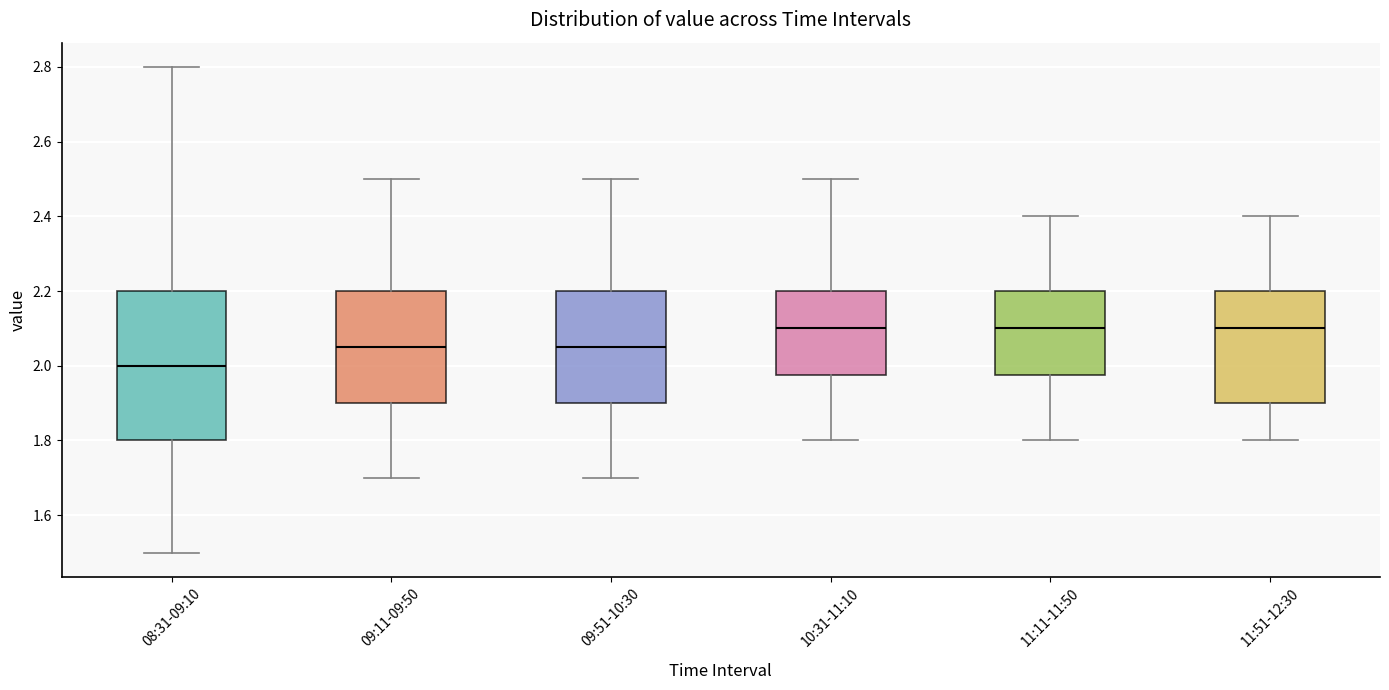

Which box is the tallest, from its lower edge to its upper edge?

08:31-09:10